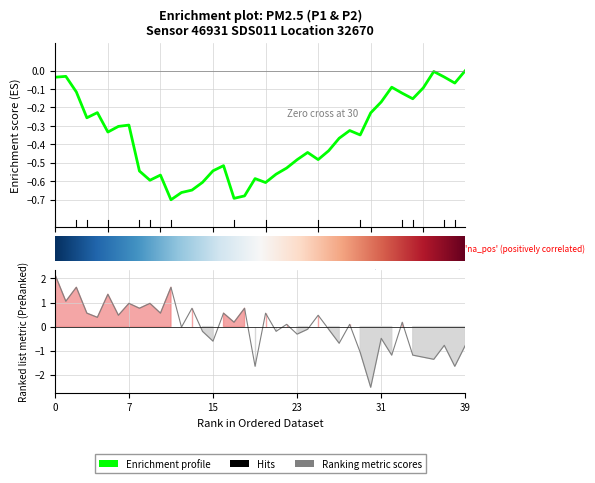

How many interior local peaks (higher than both neighbors) does the data have?

15